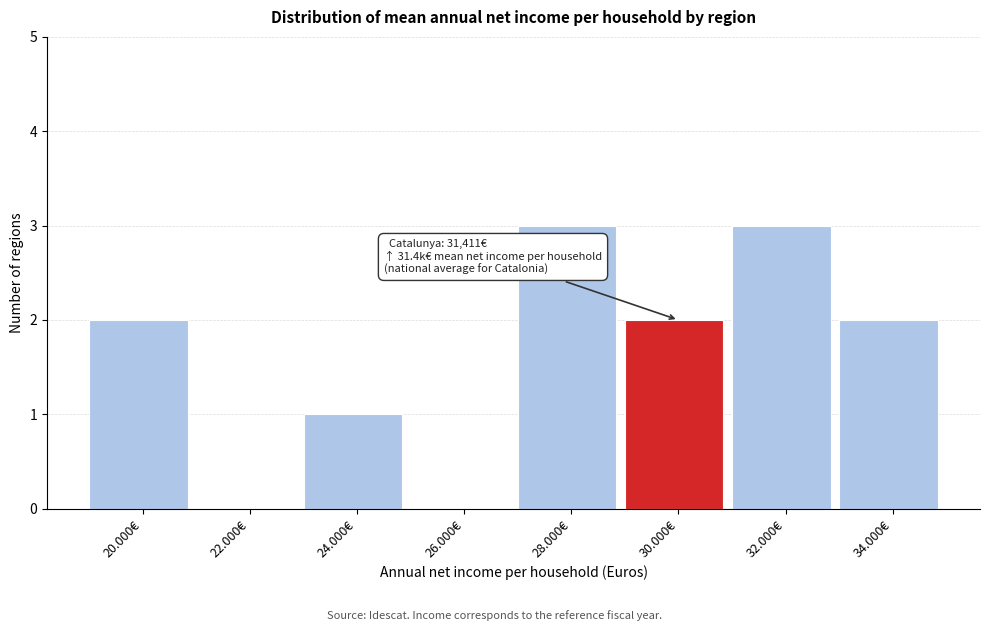

Reading left to right, extract all data points from this chart.

20.000€=2	22.000€=0	24.000€=1	26.000€=0	28.000€=3	30.000€=2	32.000€=3	34.000€=2